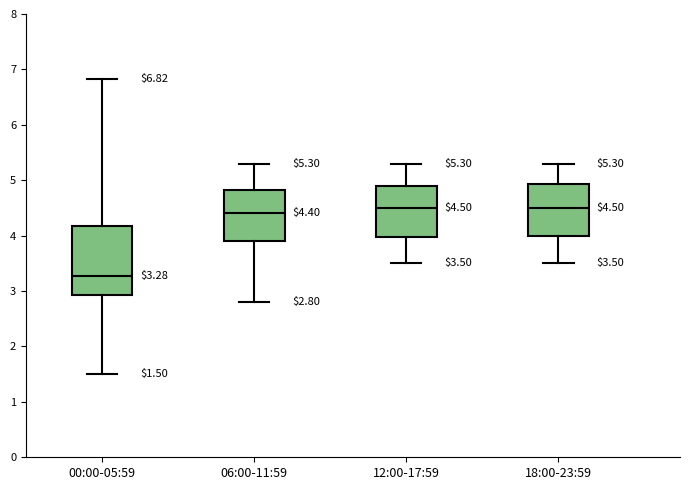

Which box is the tallest, from its lower edge to its upper edge?

00:00-05:59